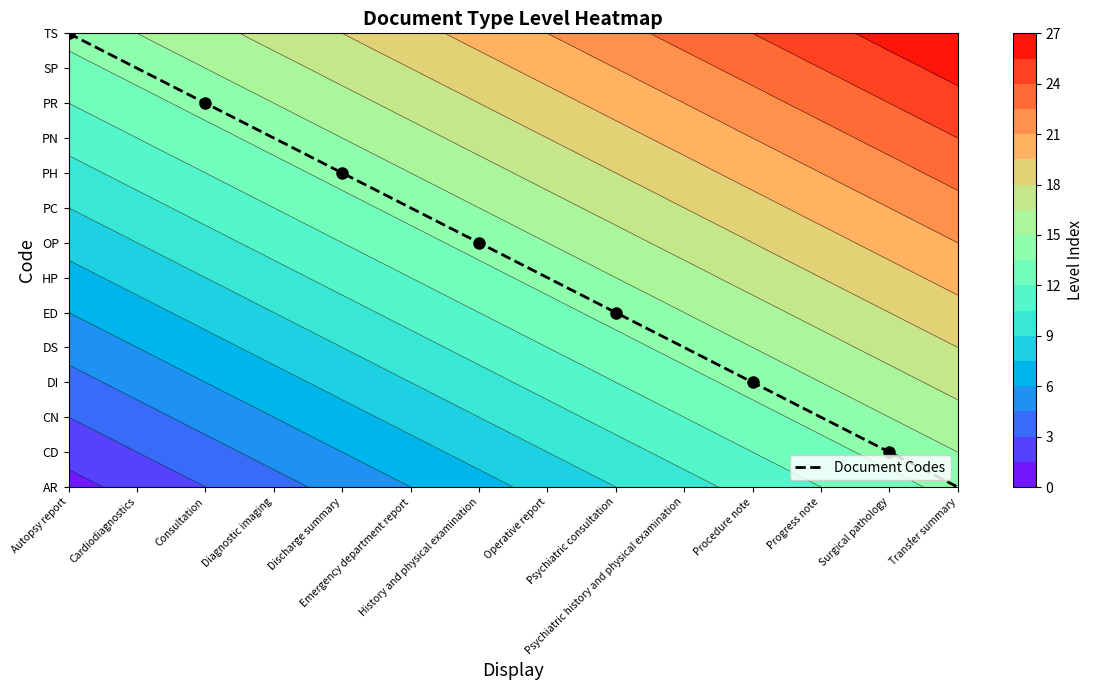

Approximately how many times larger is the value at Surgical pathology compared to Autopsy report?

0.1